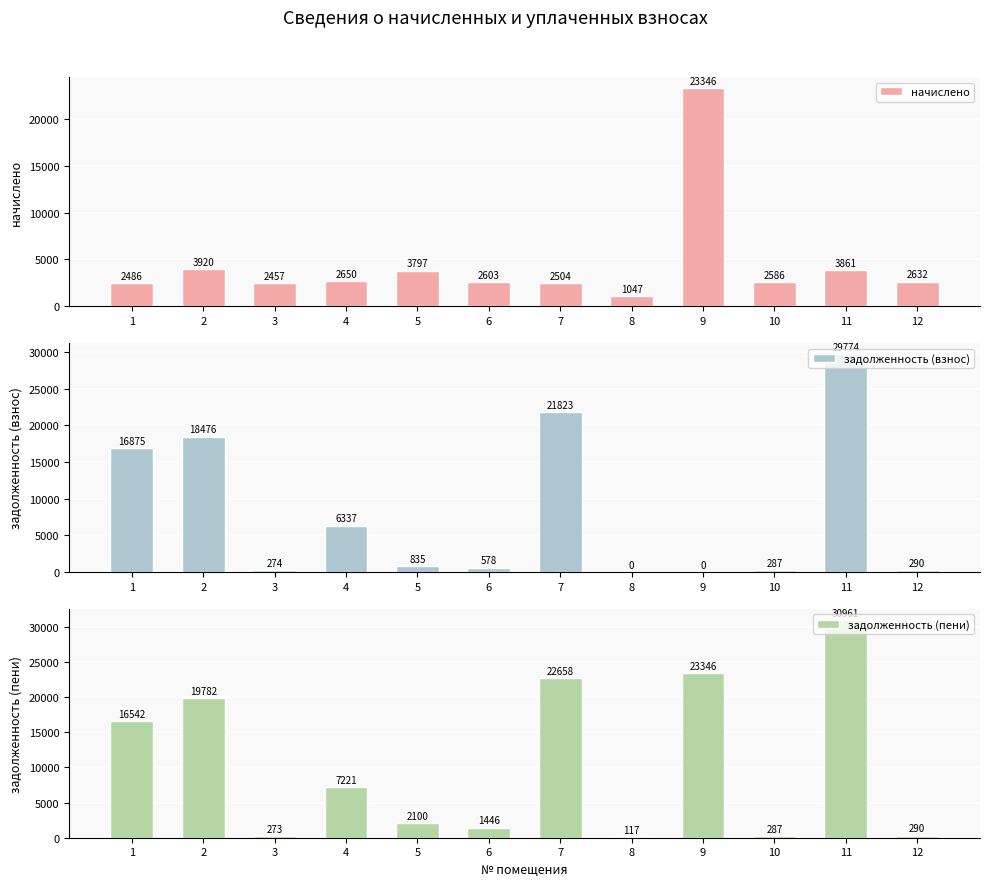

What are all the series names shown in the legend?

начислено, задолженность (взнос), задолженность (пени)